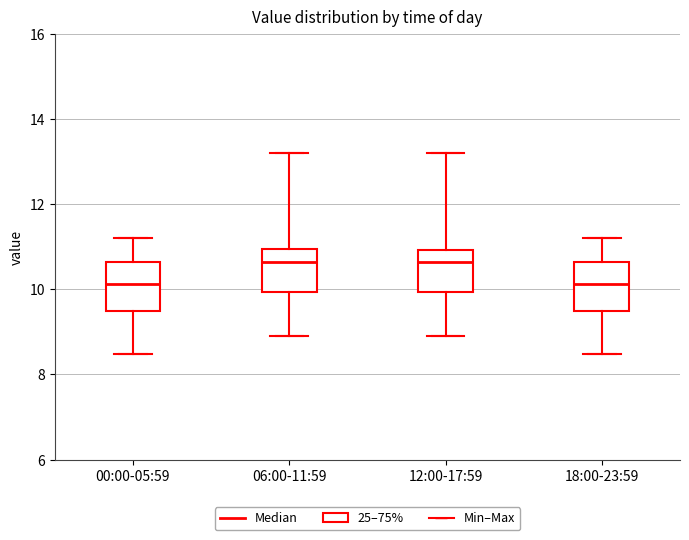

Reading left to right, transcribe this box plot: for each box, give where its median line is, the range the box spans, and where its two whiskers end, as read against the y-axis. The values are not printed on the chart, so give them approximately, as read against the axis.

00:00-05:59: median 10.2, box 9.4 to 10.6, whiskers 8.4 to 11.2
06:00-11:59: median 10.6, box 10.0 to 11.0, whiskers 9.0 to 13.2
12:00-17:59: median 10.6, box 10.0 to 11.0, whiskers 9.0 to 13.2
18:00-23:59: median 10.2, box 9.4 to 10.6, whiskers 8.4 to 11.2